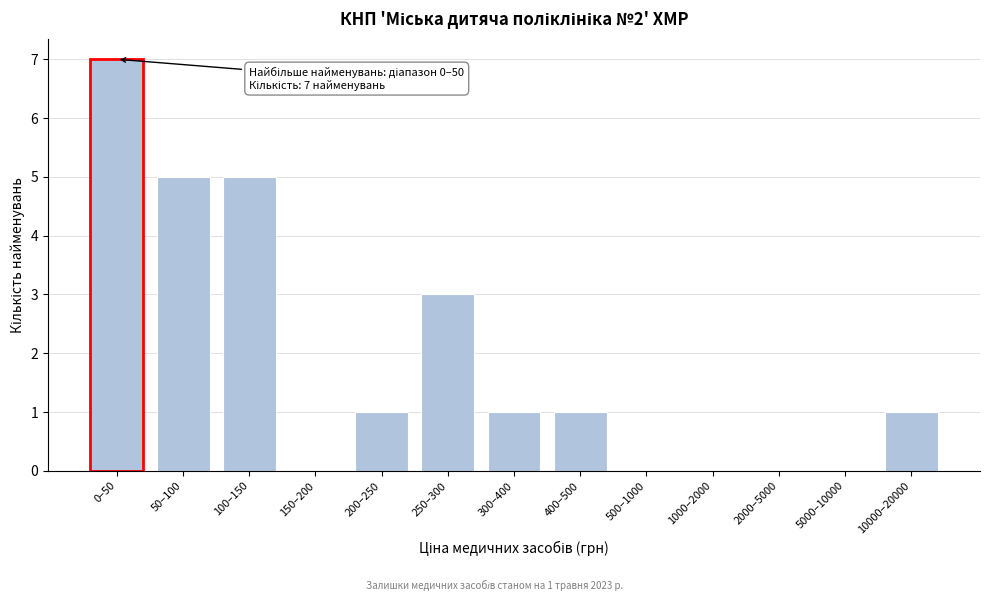

Reading right to left, what are all the values shown in this chart?

10000–20000=1	5000–10000=0	2000–5000=0	1000–2000=0	500–1000=0	400–500=1	300–400=1	250–300=3	200–250=1	150–200=0	100–150=5	50–100=5	0–50=7